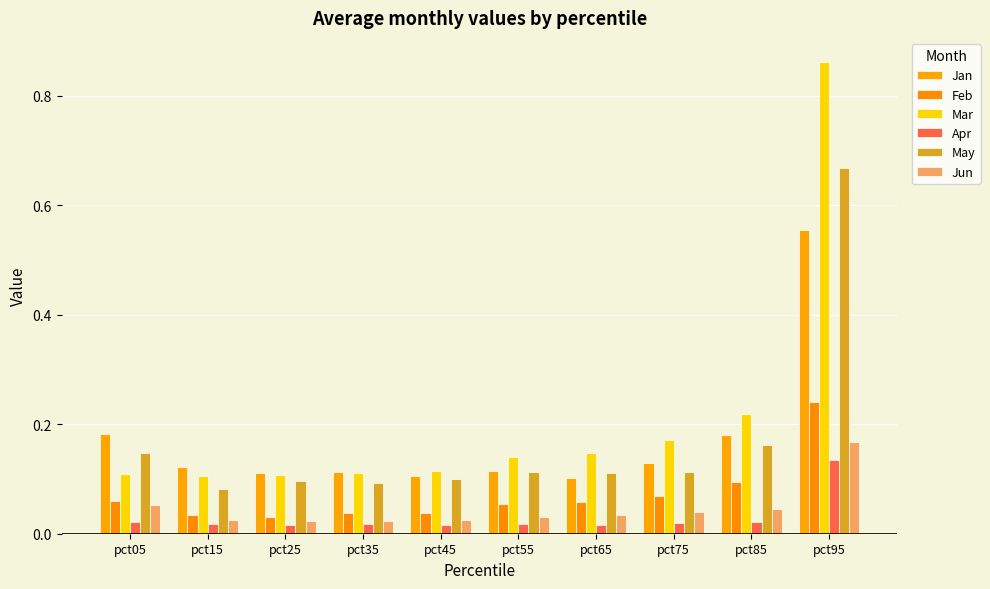

How many bars are there in each group?

6